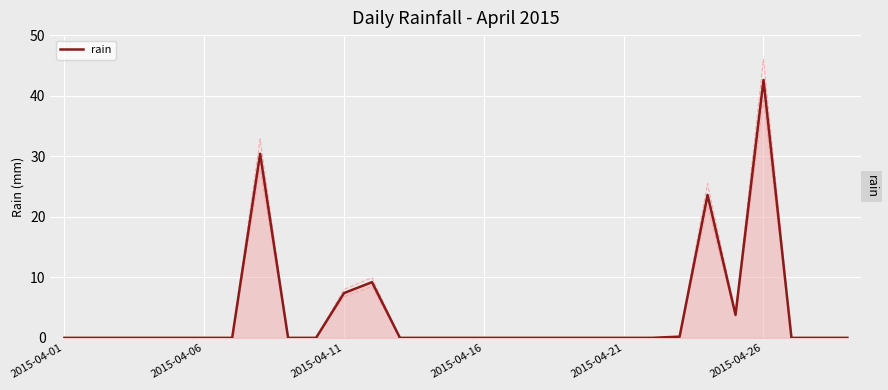

The value at 23 is 23.6. True or false?

True